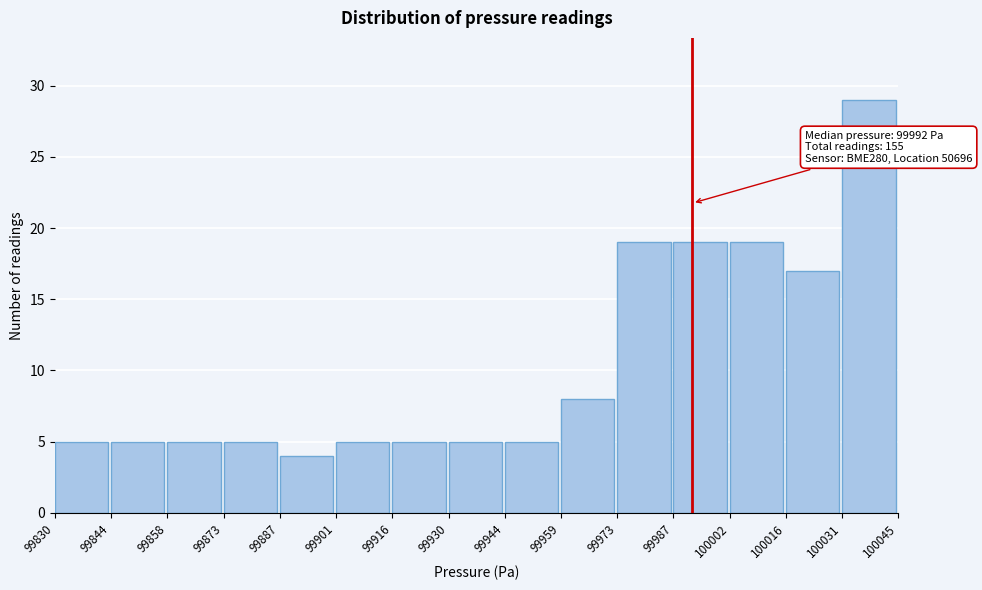

Over which range of the x-axis is the bar tallest?

100031 to 100045